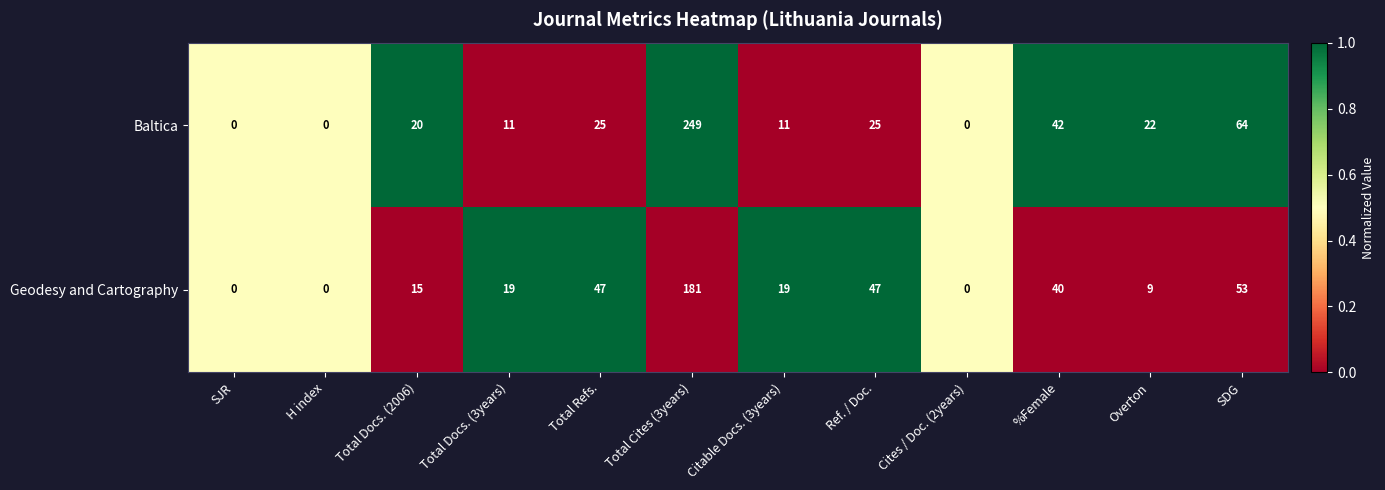

What is the average value of the Geodesy and Cartography series?

36